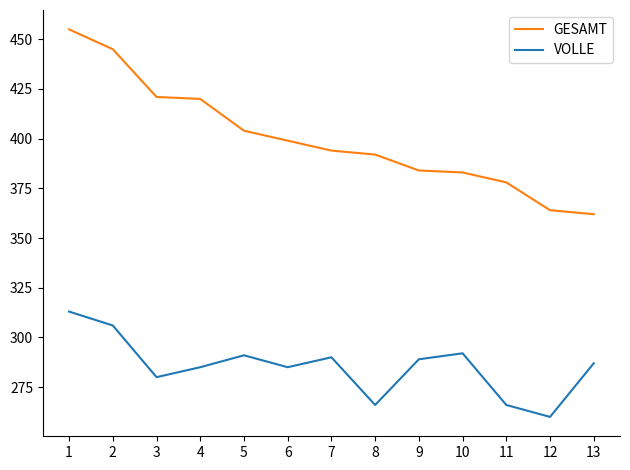

At which label does VOLLE first exceed 287?

1